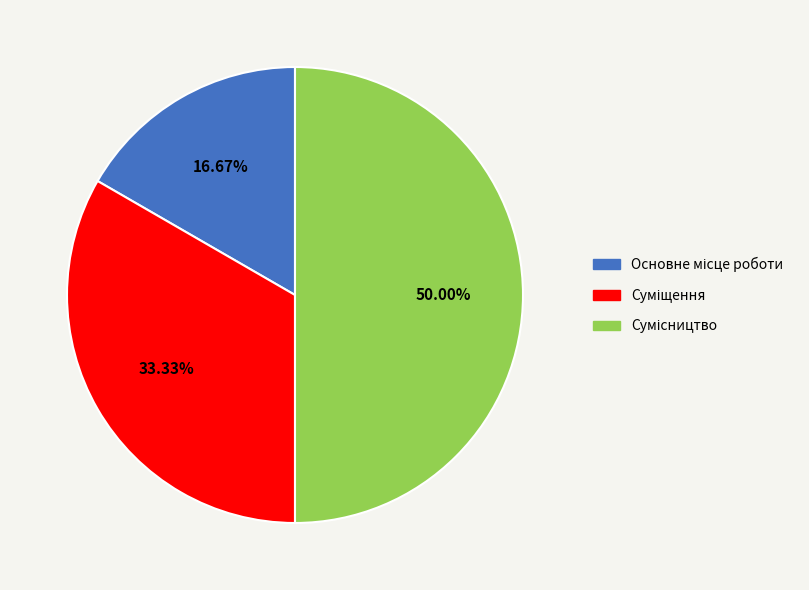

Combined, what portion of the pie is Основне місце роботи and Суміщення?

50.0%